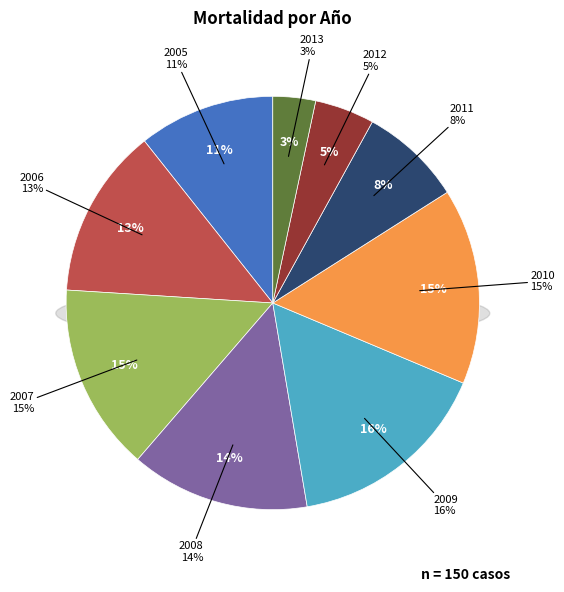

What is the total percentage of 2005 and 2006?

24.0%